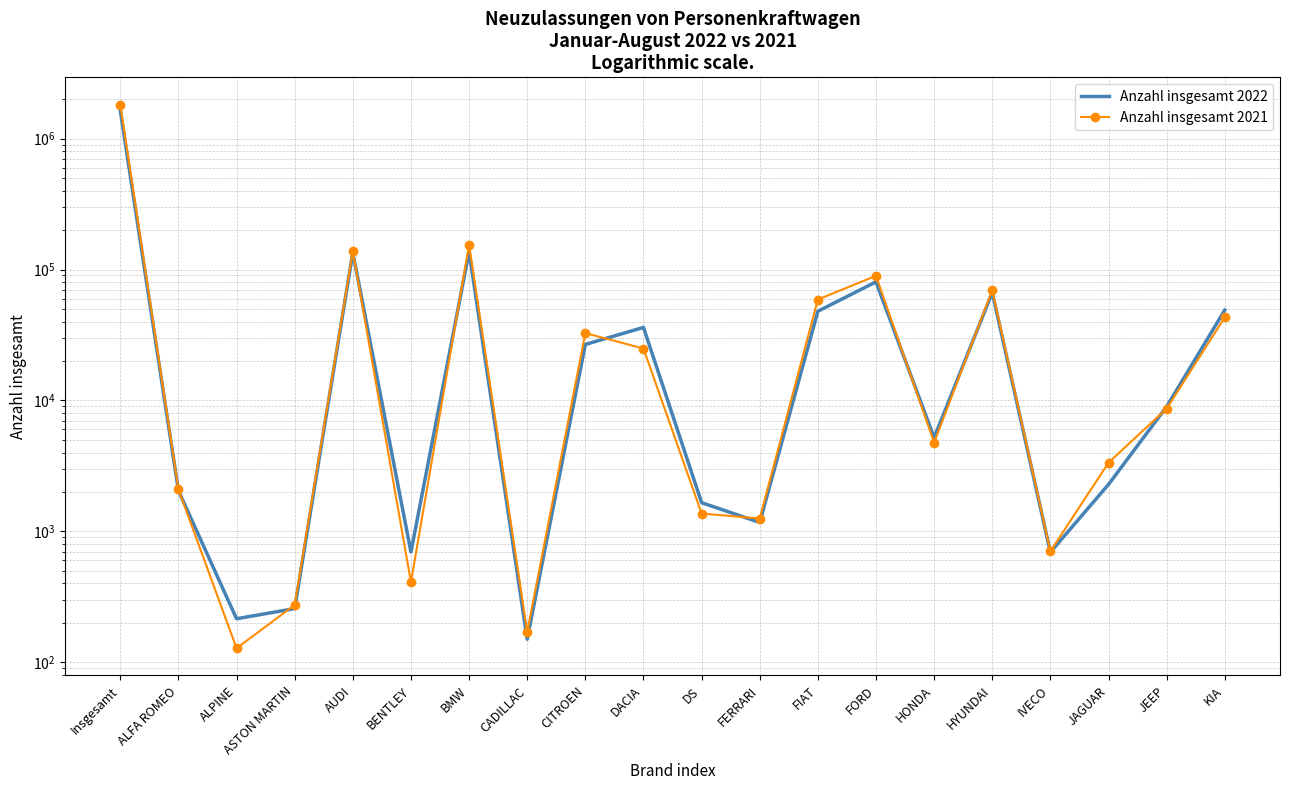

What are all the series names shown in the legend?

Anzahl insgesamt 2022, Anzahl insgesamt 2021